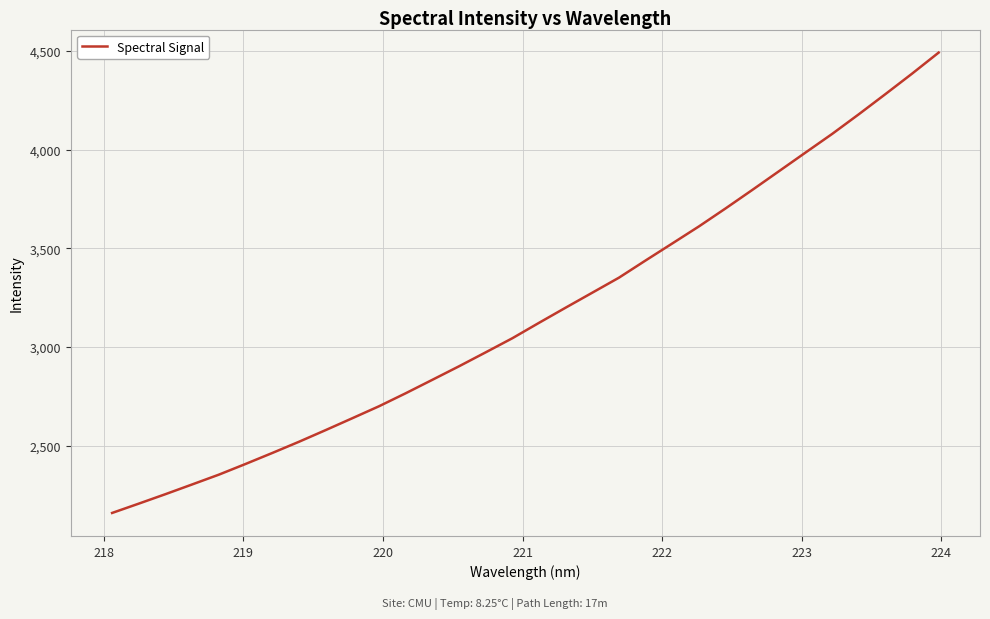

What is the minimum value shown in the chart?

2160.2